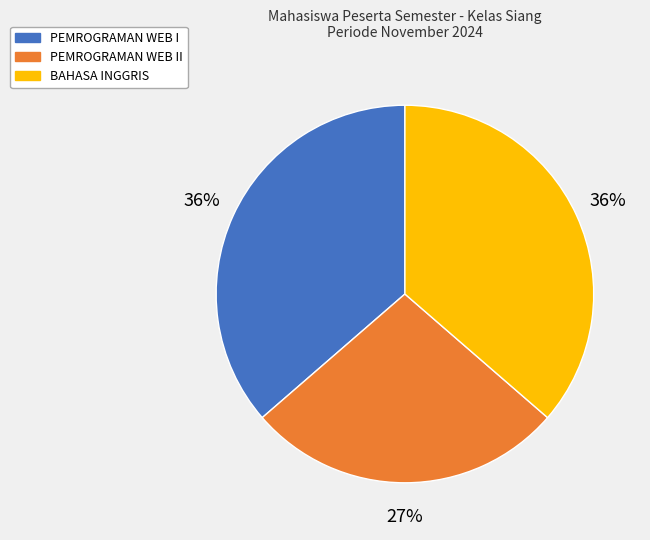

What percentage is the PEMROGRAMAN WEB II slice, to the nearest percent?

27%